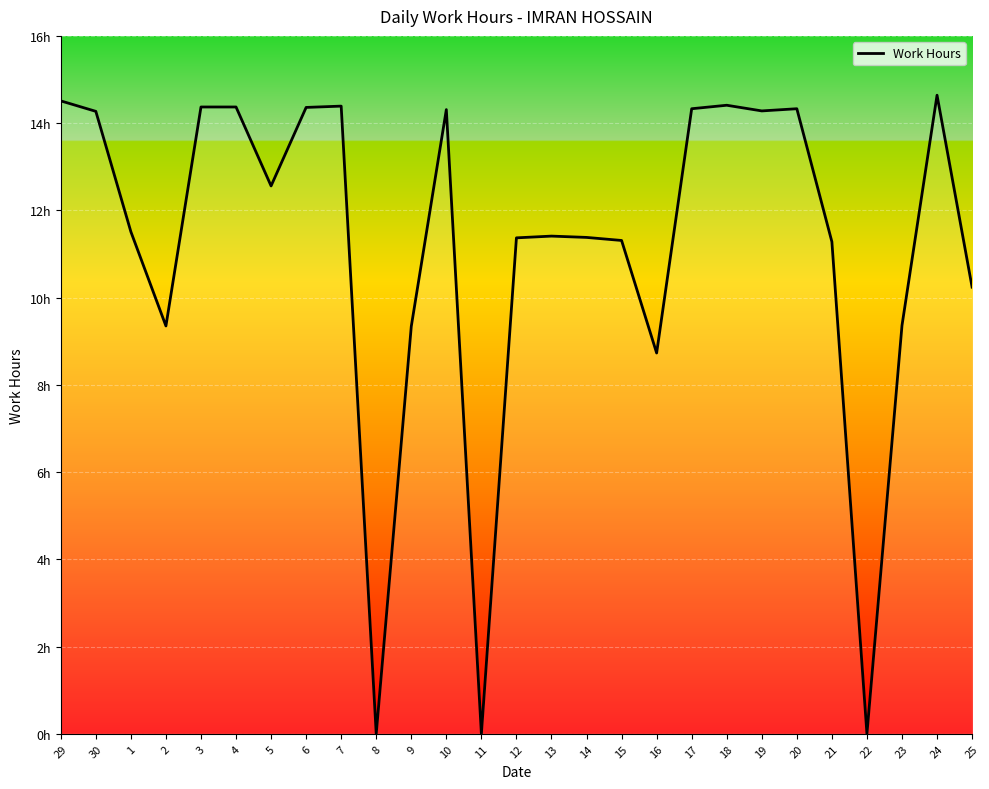

Does the chart display data point markers on the line(s)?

No